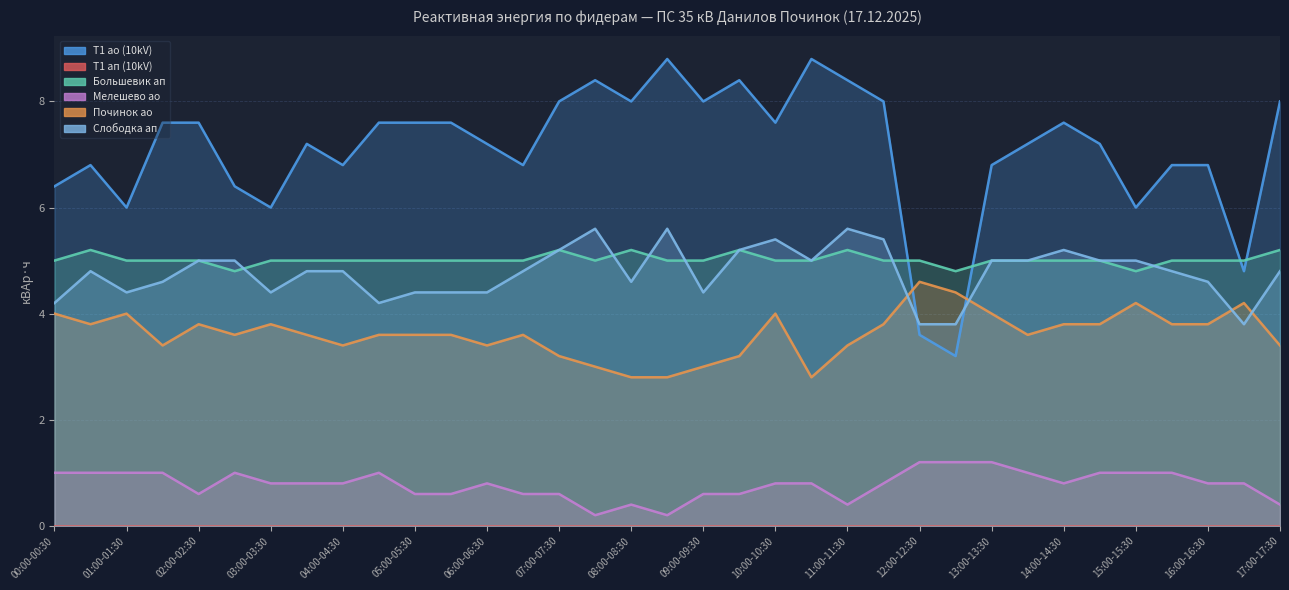

Reading right to left, what are all the values shown in this chart?

T1 ао (10kV): 8.0	4.8	6.8	6.8	6.0	7.2	7.6	7.2	6.8	3.2	3.6	8.0	8.4	8.8	7.6	8.4	8.0	8.8	8.0	8.4	8.0	6.8	7.2	7.6	7.6	7.6	6.8	7.2	6.0	6.4	7.6	7.6	6.0	6.8	6.4
Большевик ап: 5.2	5.0	5.0	5.0	4.8	5.0	5.0	5.0	5.0	4.8	5.0	5.0	5.2	5.0	5.0	5.2	5.0	5.0	5.2	5.0	5.2	5.0	5.0	5.0	5.0	5.0	5.0	5.0	5.0	4.8	5.0	5.0	5.0	5.2	5.0
Мелешево ао: 0.4	0.8	0.8	1.0	1.0	1.0	0.8	1.0	1.2	1.2	1.2	0.8	0.4	0.8	0.8	0.6	0.6	0.2	0.4	0.2	0.6	0.6	0.8	0.6	0.6	1.0	0.8	0.8	0.8	1.0	0.6	1.0	1.0	1.0	1.0
Починок ао: 3.4	4.2	3.8	3.8	4.2	3.8	3.8	3.6	4.0	4.4	4.6	3.8	3.4	2.8	4.0	3.2	3.0	2.8	2.8	3.0	3.2	3.6	3.4	3.6	3.6	3.6	3.4	3.6	3.8	3.6	3.8	3.4	4.0	3.8	4.0
Слободка ап: 4.8	3.8	4.6	4.8	5.0	5.0	5.2	5.0	5.0	3.8	3.8	5.4	5.6	5.0	5.4	5.2	4.4	5.6	4.6	5.6	5.2	4.8	4.4	4.4	4.4	4.2	4.8	4.8	4.4	5.0	5.0	4.6	4.4	4.8	4.2